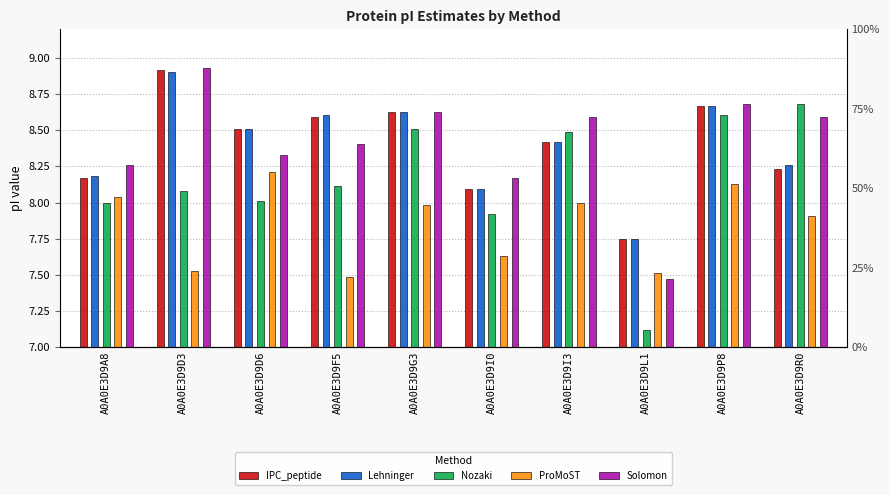

Rank the series at A0A0E3D9R0 from highest to lowest value.

Nozaki, Solomon, Lehninger, IPC_peptide, ProMoST